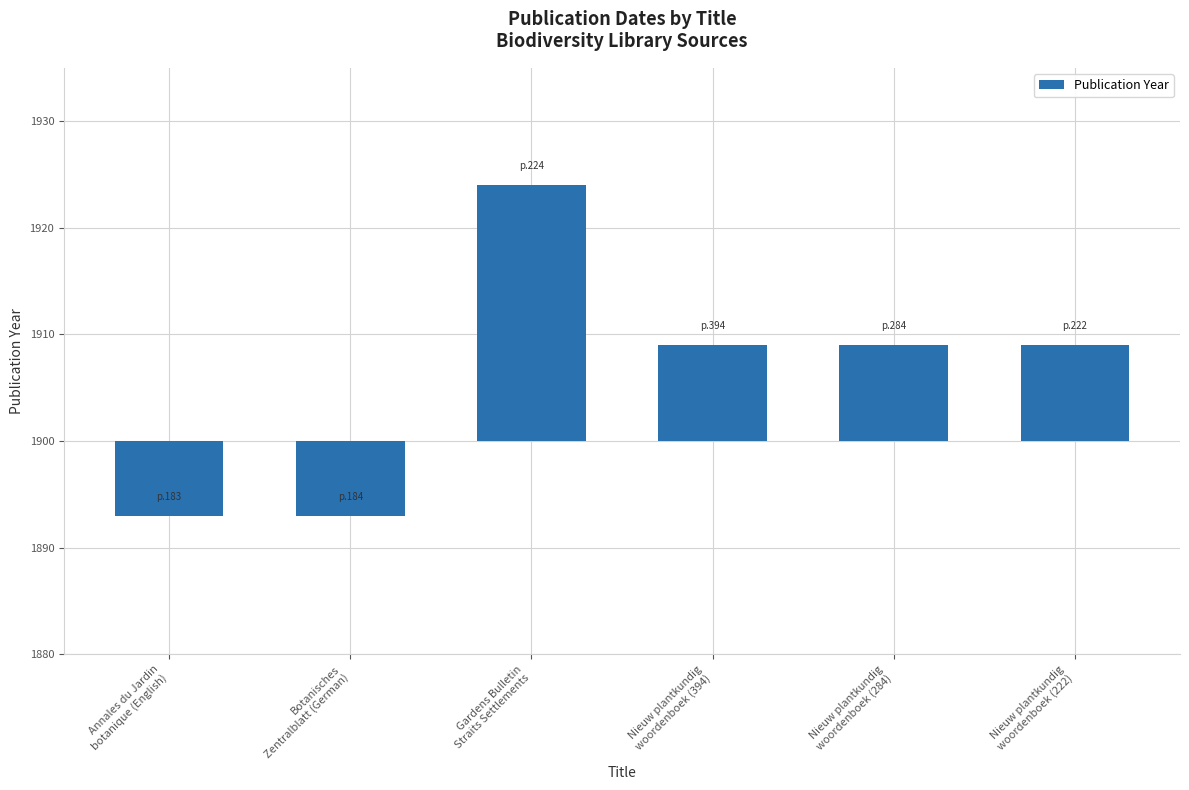

How many values are between -7 and 9?

5